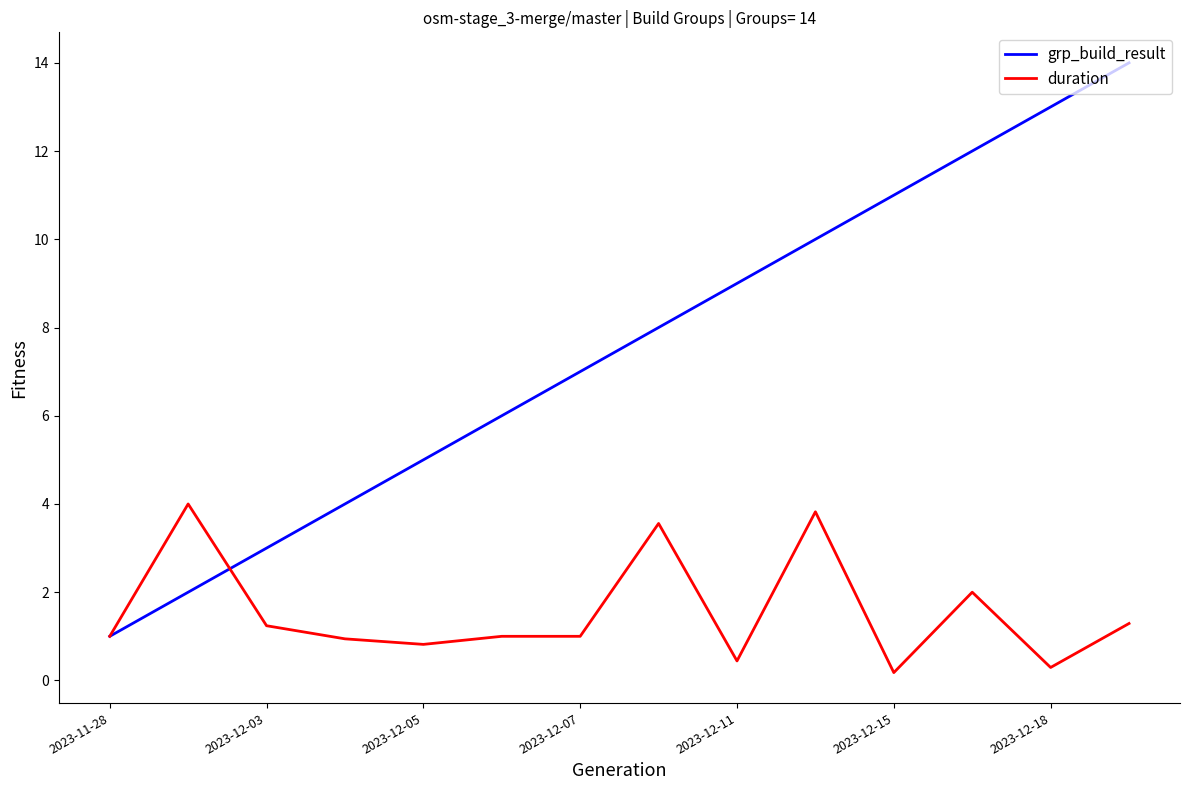

What are all the series names shown in the legend?

grp_build_result, duration